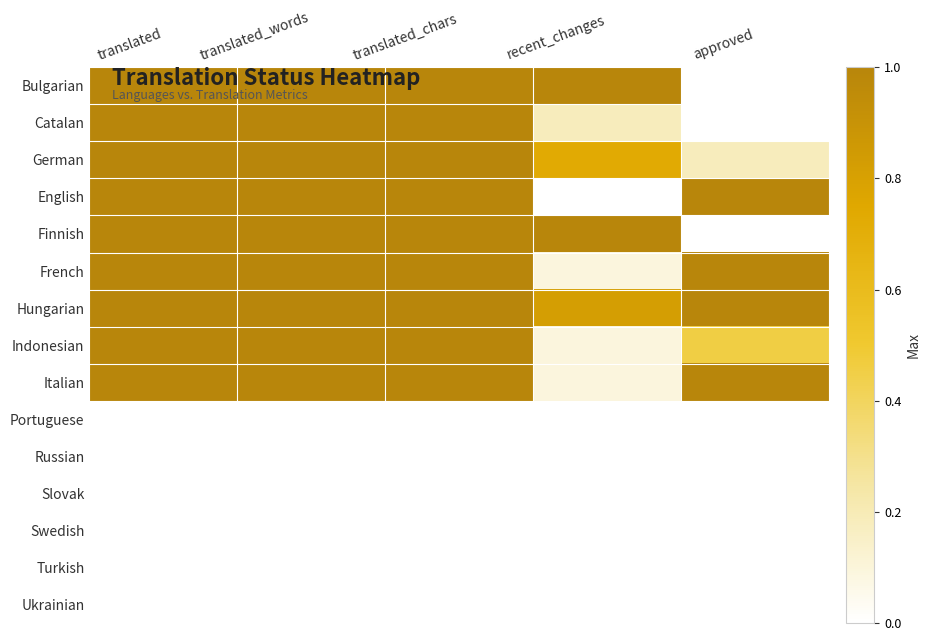

What is the difference between the highest and lowest values at translated?

1.0